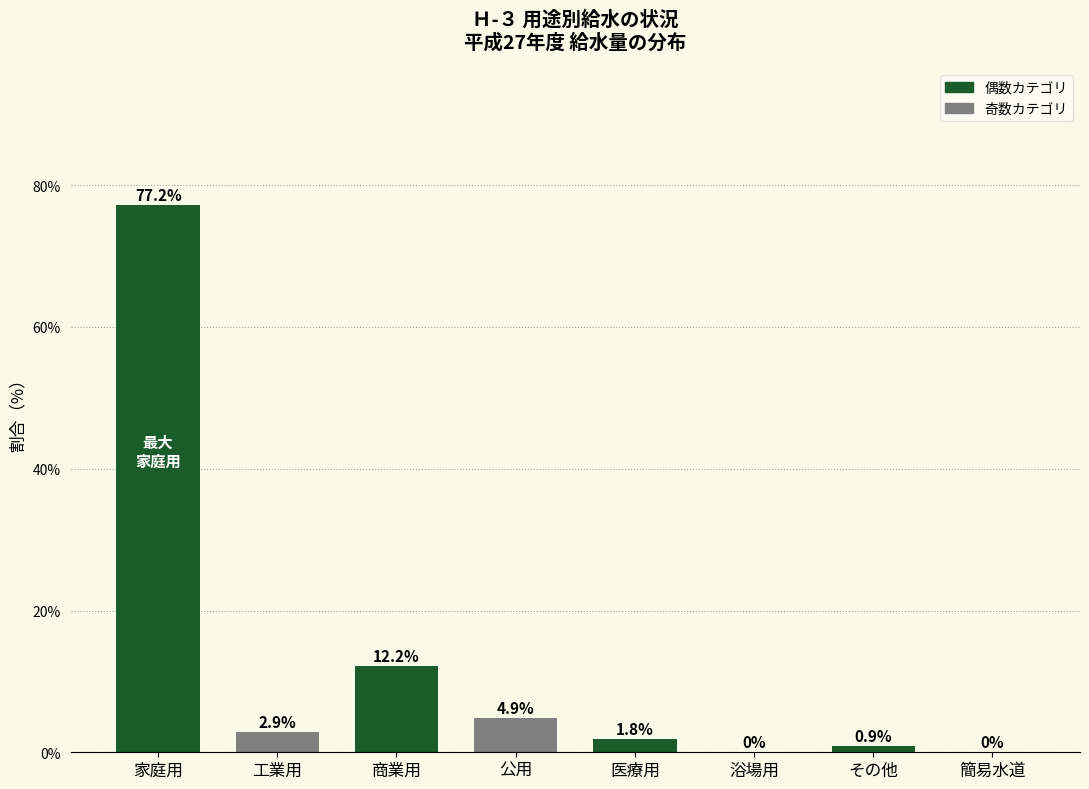

At which label does the data first exceed 2?

家庭用